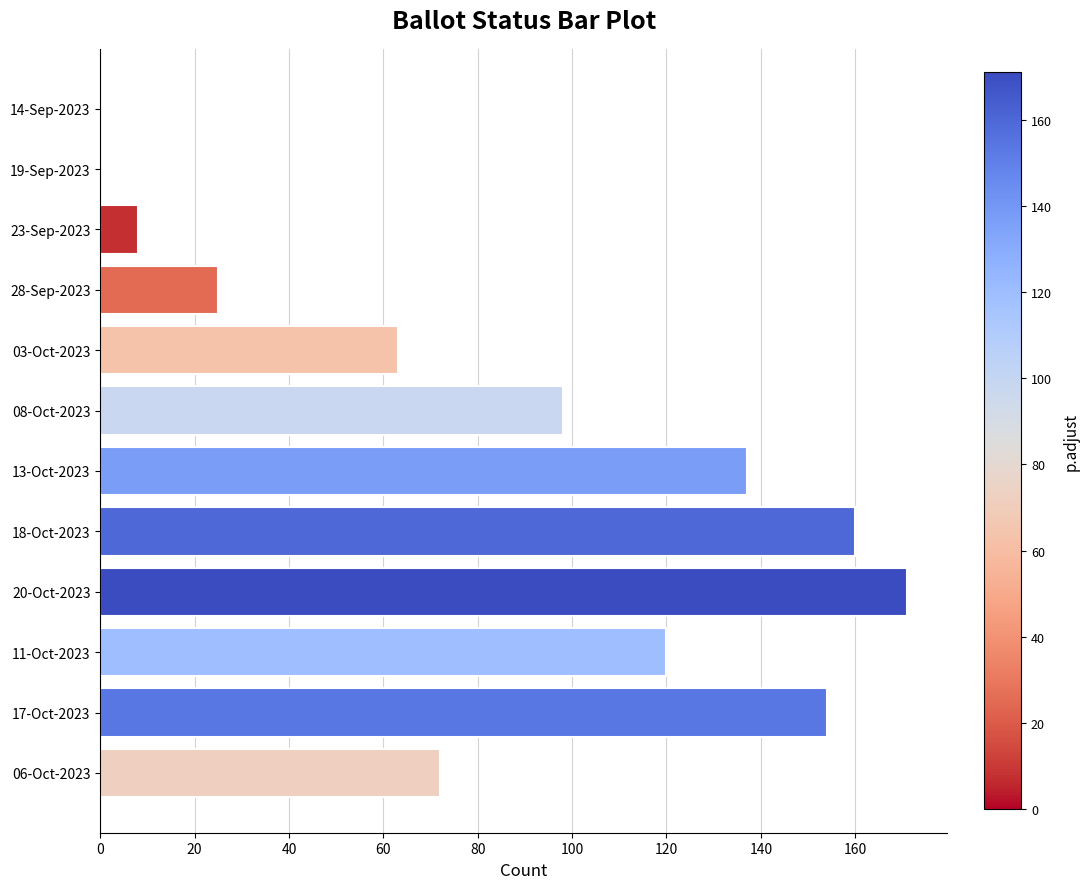

What is the sum of all values?

1008